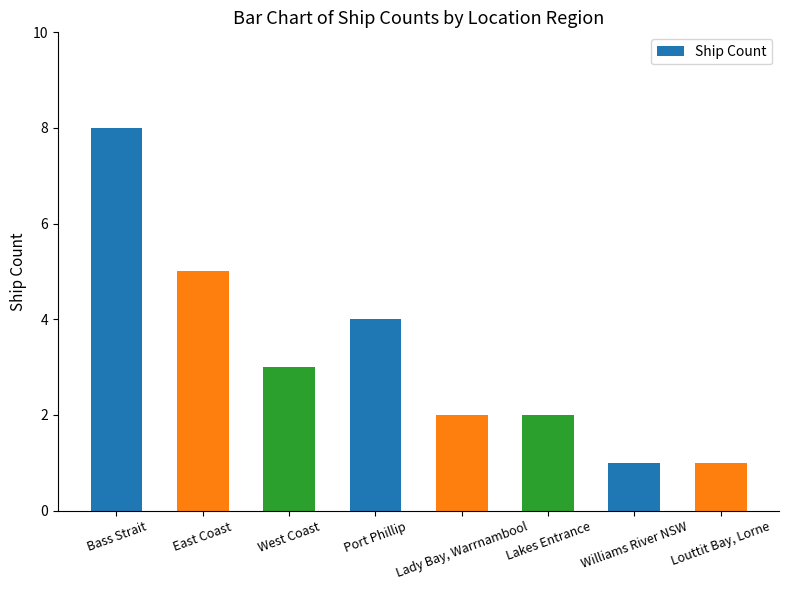

How many distinct data groups are displayed?

1